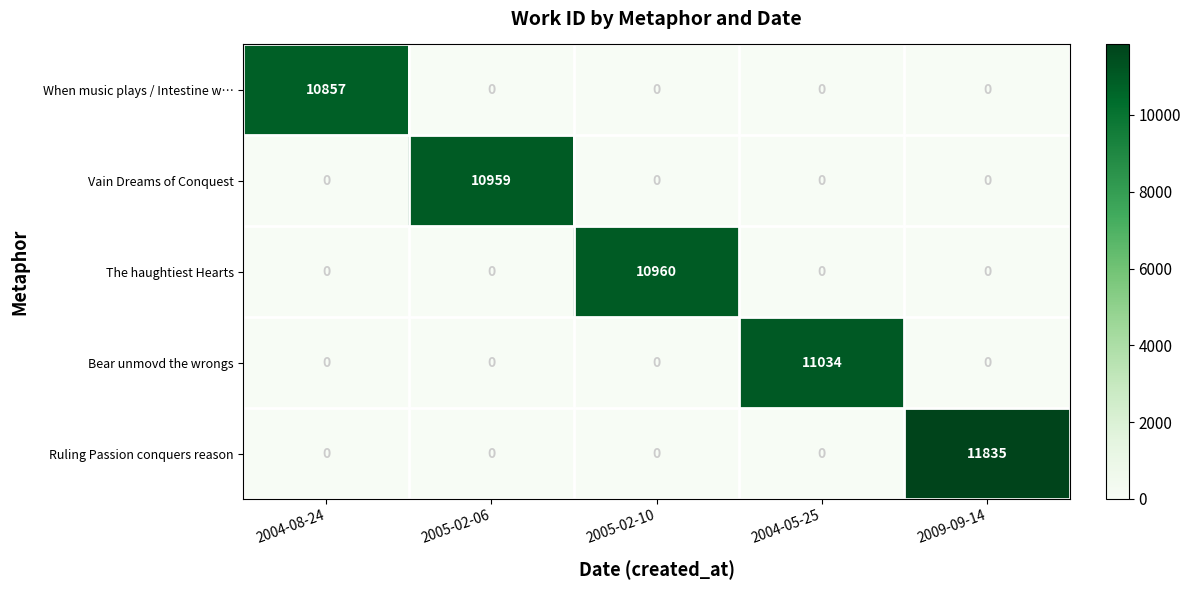

Which category has the highest value across all series?

2009-09-14